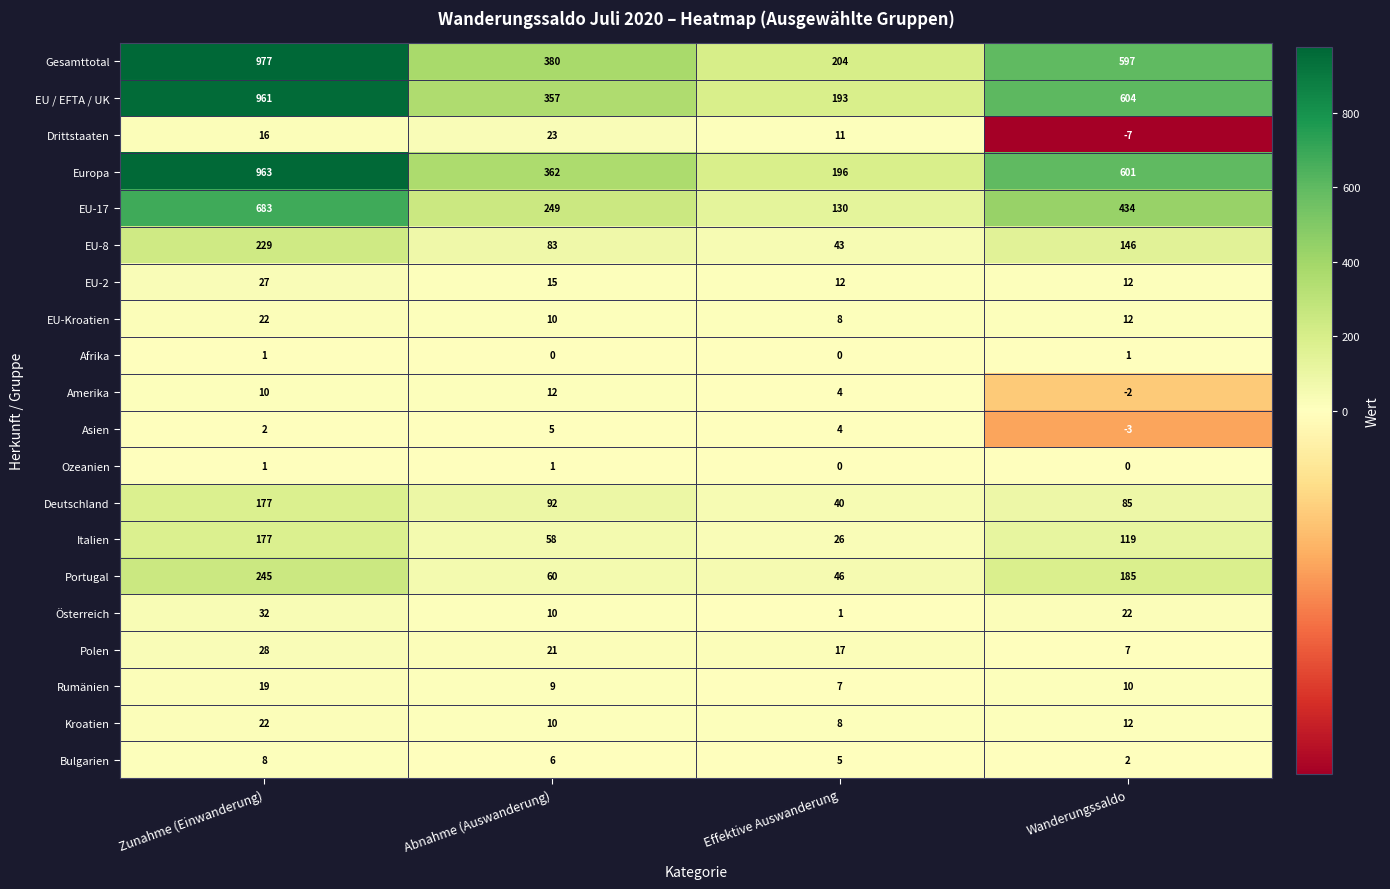

Rank the categories by Bulgarien value from lowest to highest.

Wanderungssaldo, Effektive Auswanderung, Abnahme (Auswanderung), Zunahme (Einwanderung)